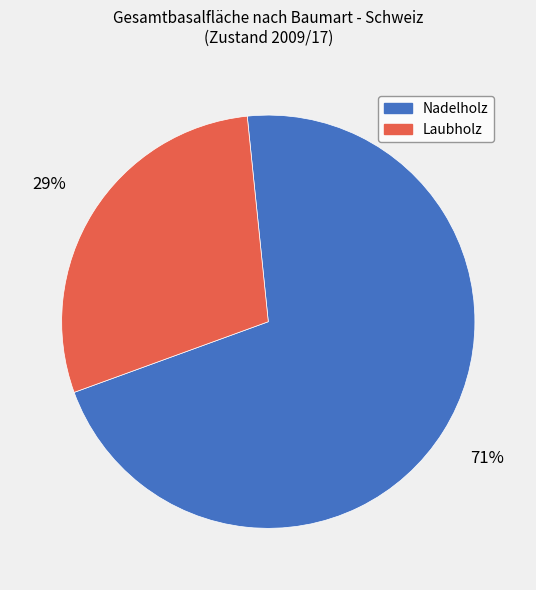

To the nearest percent, what is the average slice percentage?

50%